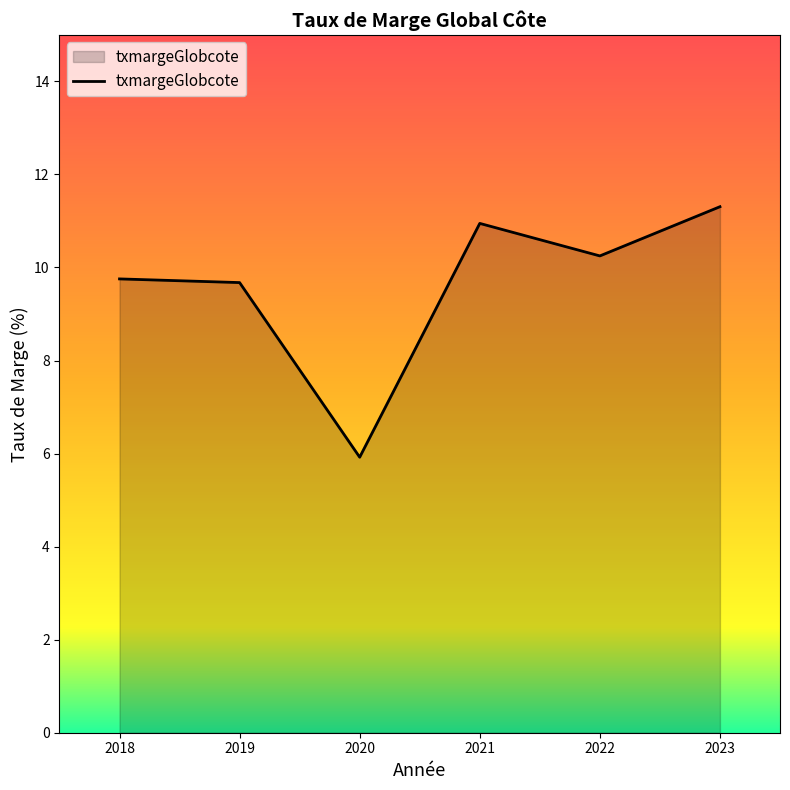

Which category has the highest value across all series?

2023